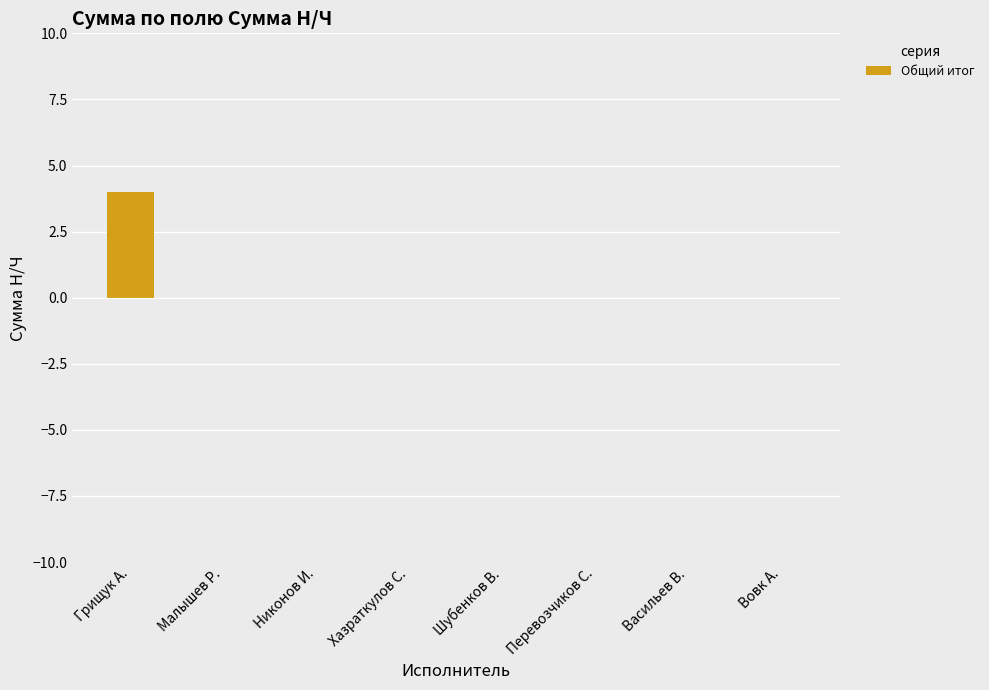

Which label corresponds to the largest value in the chart?

Грищук А.